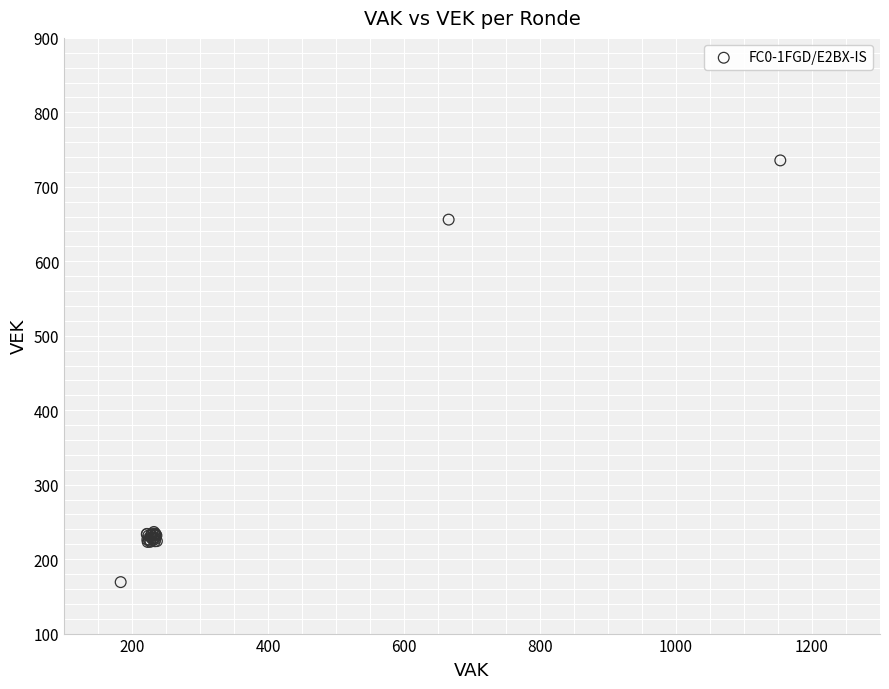

What Y value in the scatter plot is closest to 452?

655.9